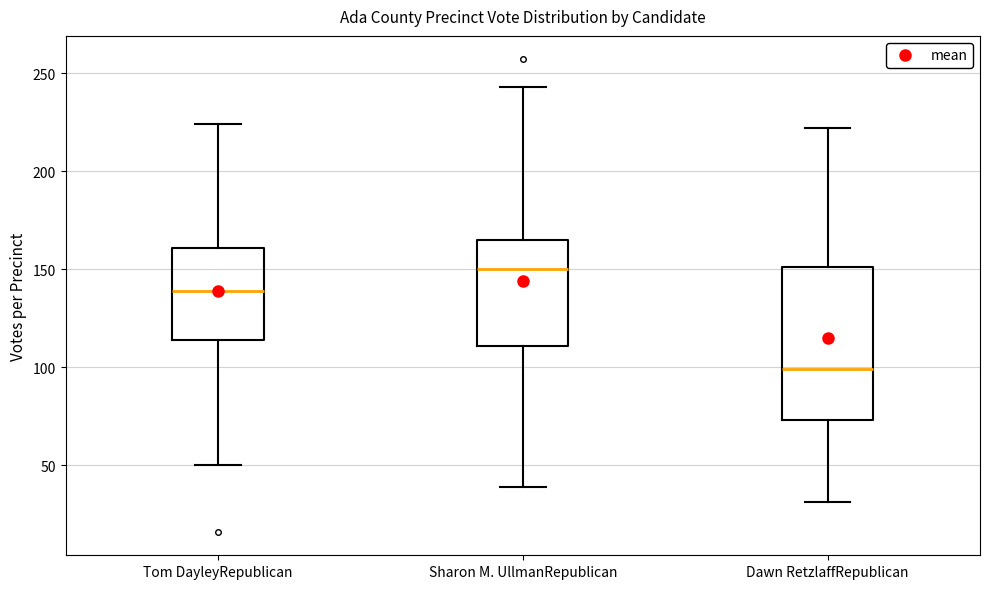

Reading left to right, transcribe this box plot: for each box, give where its median line is, the range the box spans, and where its two whiskers end, as read against the y-axis. The values are not printed on the chart, so give them approximately, as read against the axis.

Tom DayleyRepublican: median 140, box 115 to 160, whiskers 50 to 225
Sharon M. UllmanRepublican: median 150, box 110 to 165, whiskers 40 to 245
Dawn RetzlaffRepublican: median 100, box 75 to 150, whiskers 30 to 220